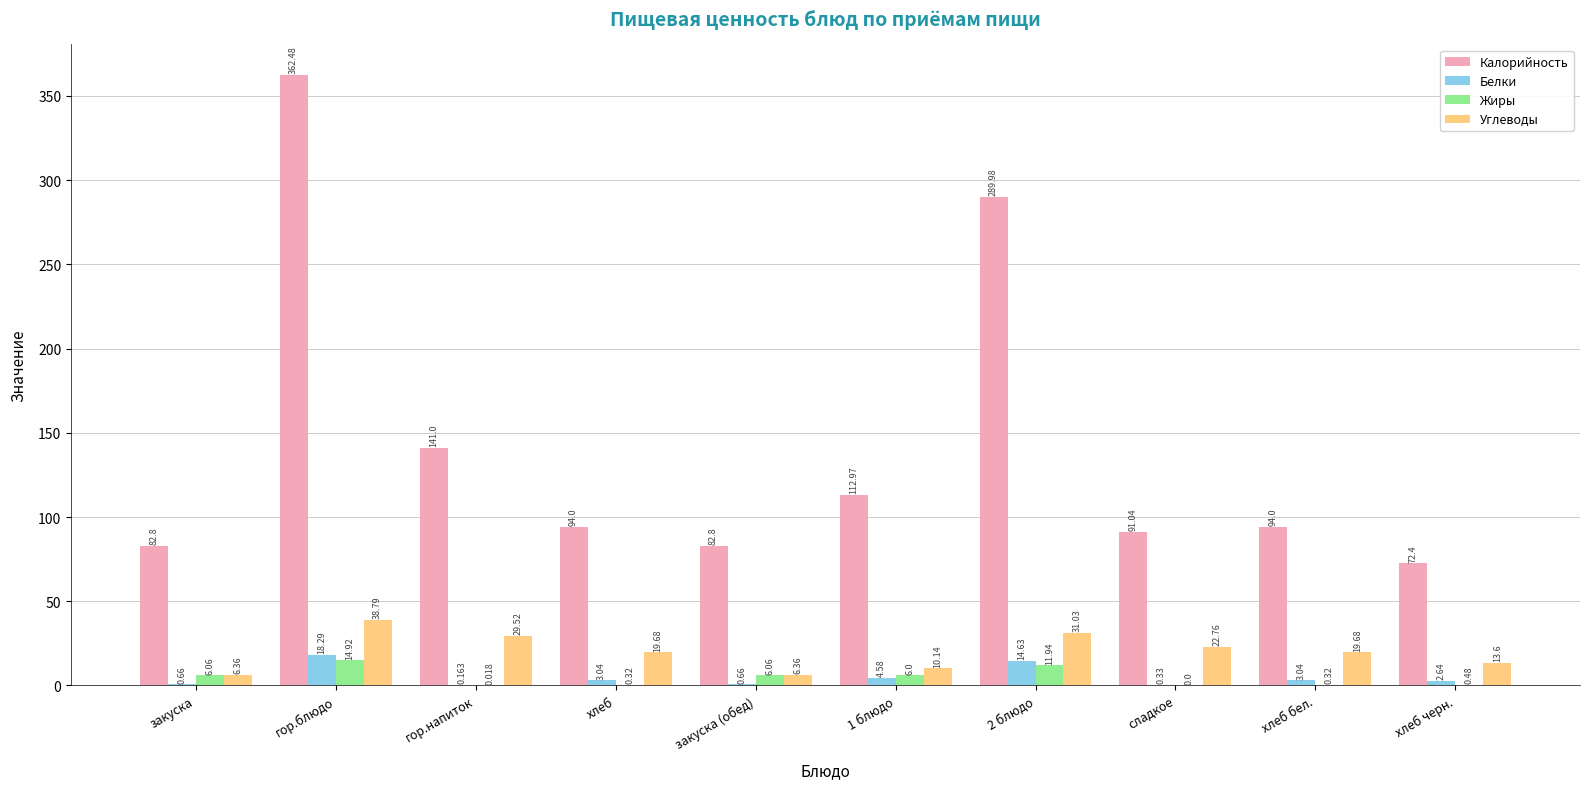

Which category has the highest value across all series?

гор.блюдо